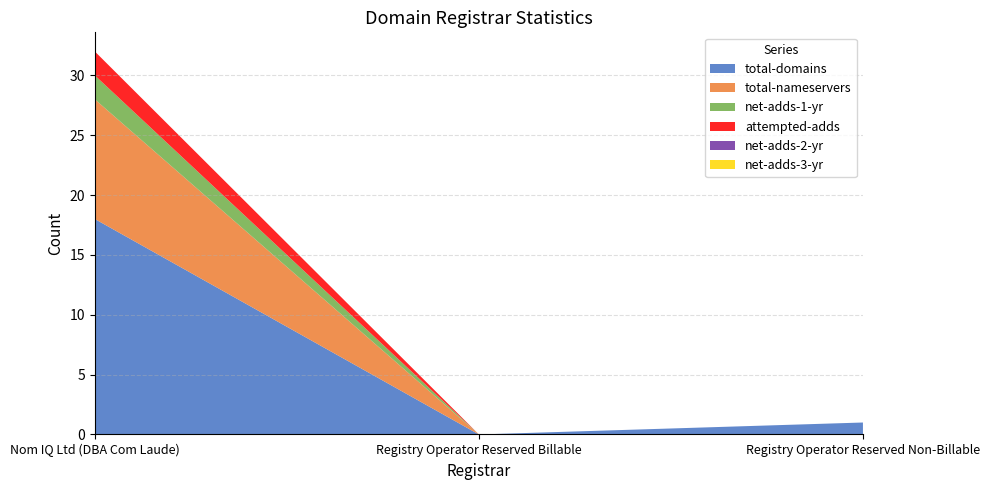

Reading left to right, extract all data points from this chart.

total-domains: 18	0	1
total-nameservers: 10	0	0
net-adds-1-yr: 2	0	0
attempted-adds: 2	0	0
net-adds-2-yr: 0	0	0
net-adds-3-yr: 0	0	0